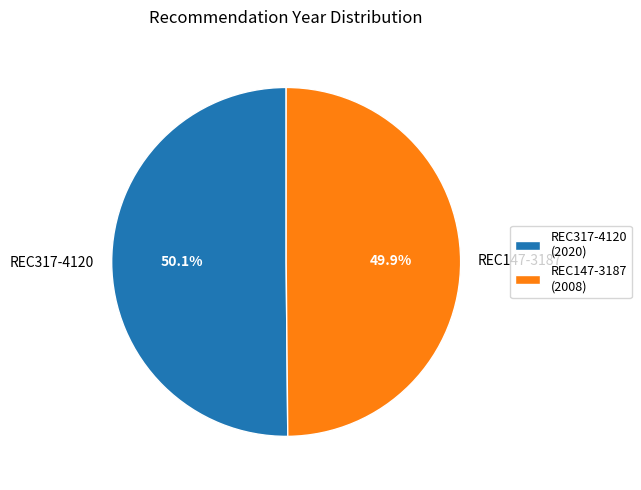

Is there any slice that represents more than half of the pie?

Yes